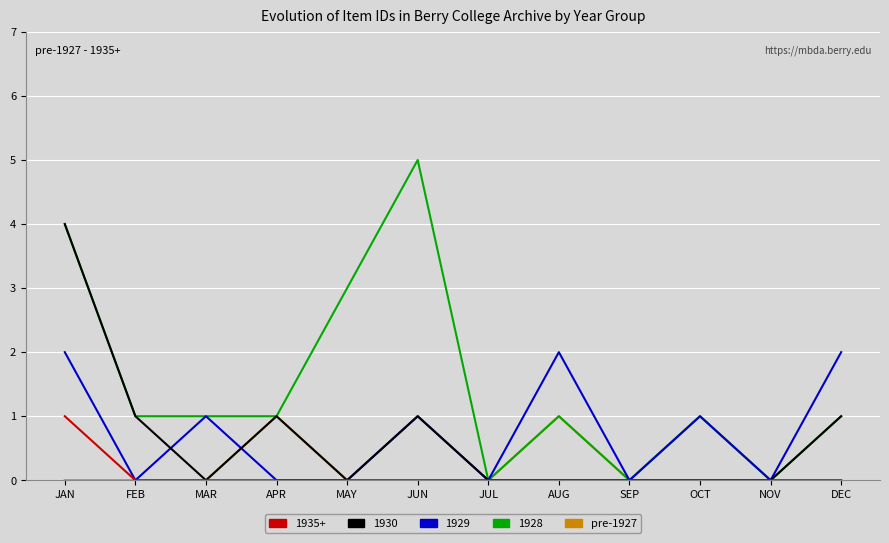

What position from the right is APR?

9